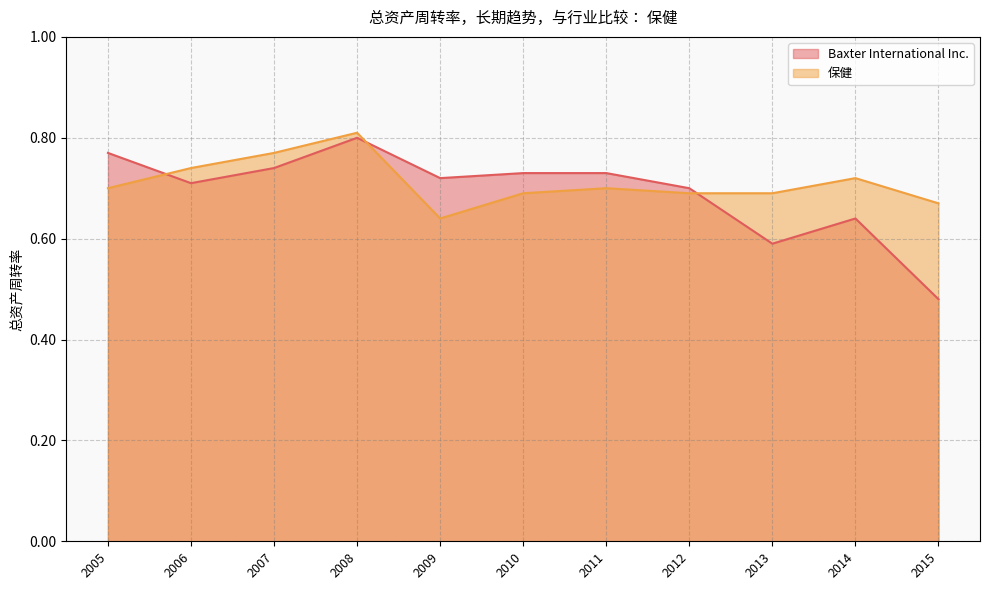

What is the lowest value of the 保健 series?

0.6